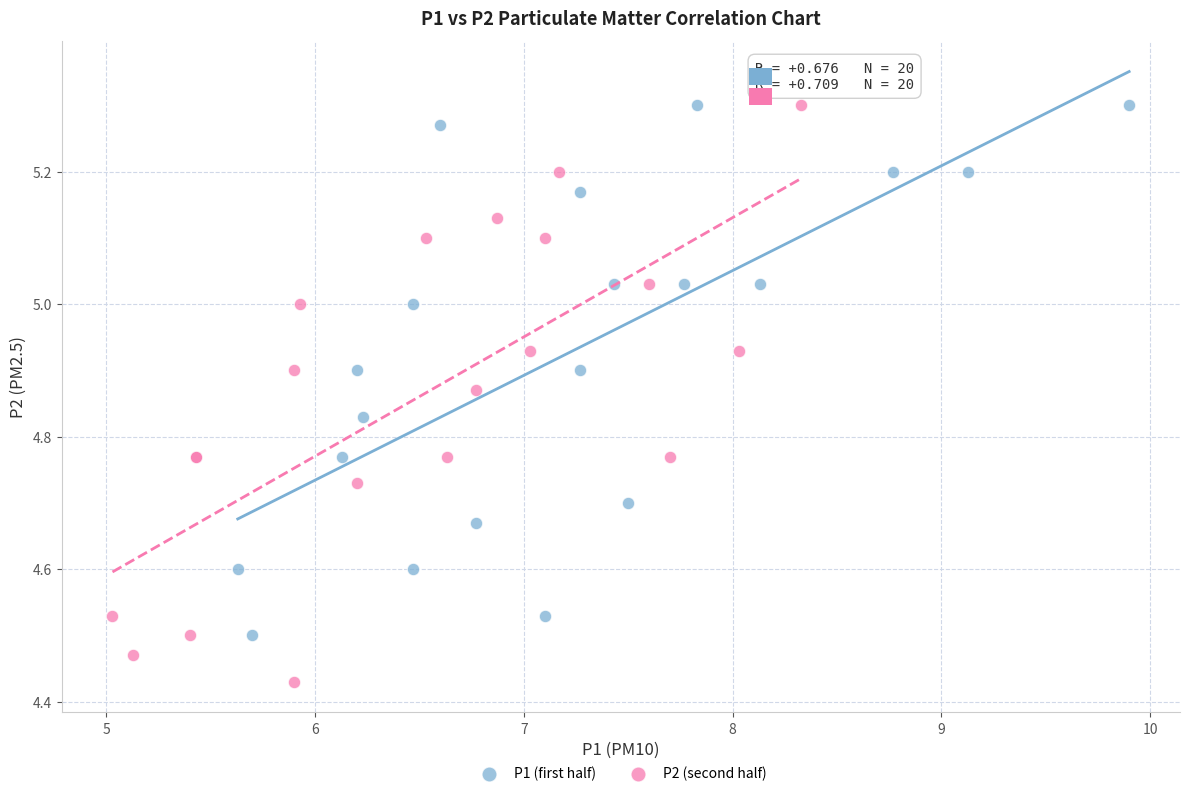

What are all the series names shown in the legend?

P1 (first half), P2 (second half)